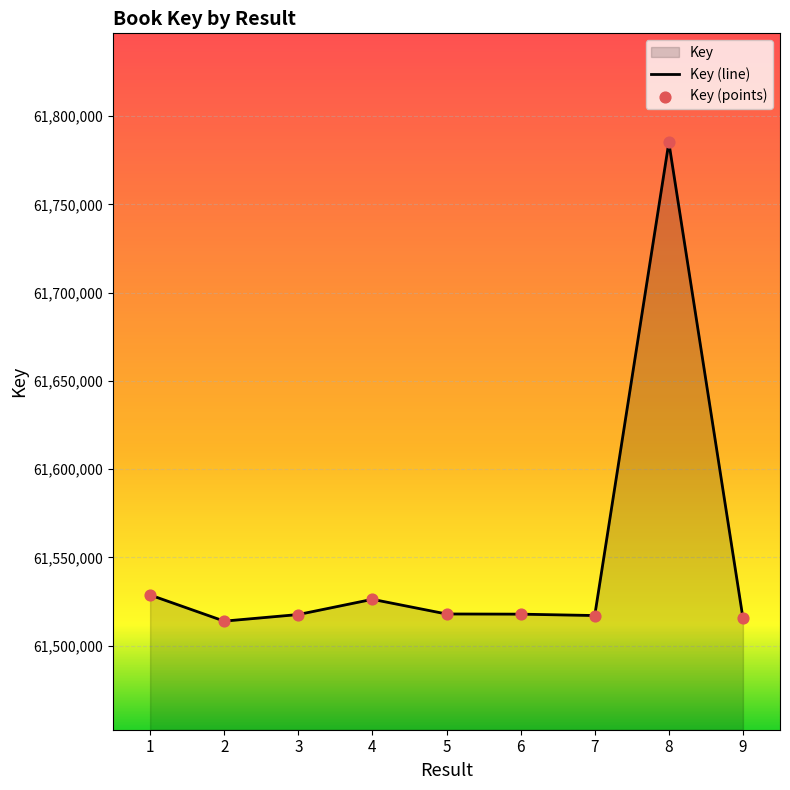

At how many categories does at least one series exceed 61716313?

1